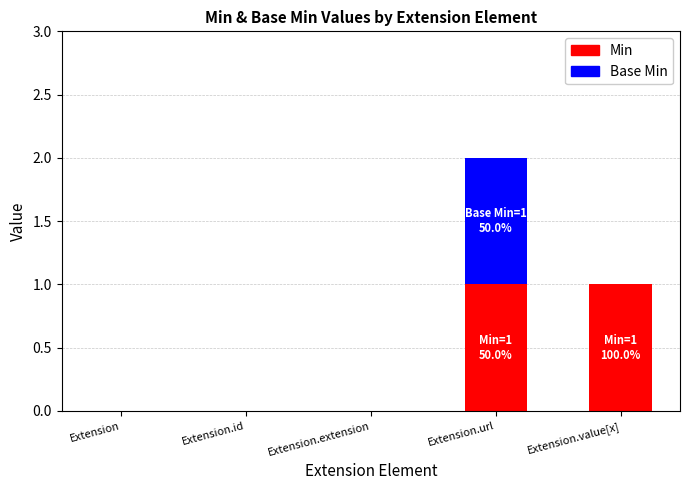

Does the chart contain stacked bars?

Yes